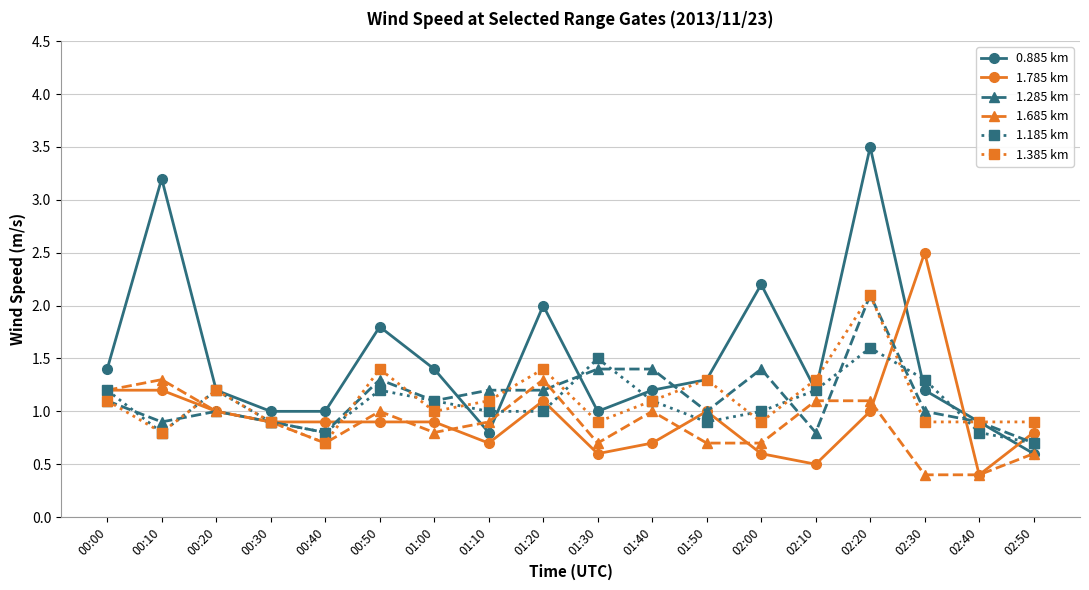

How many categories are shown in the chart?

18